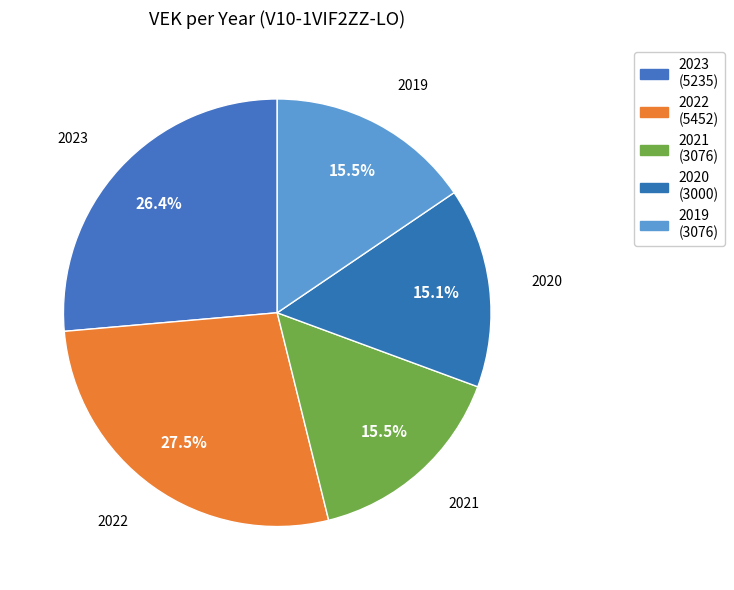

To the nearest percent, what percentage of the pie is 2023?

26%